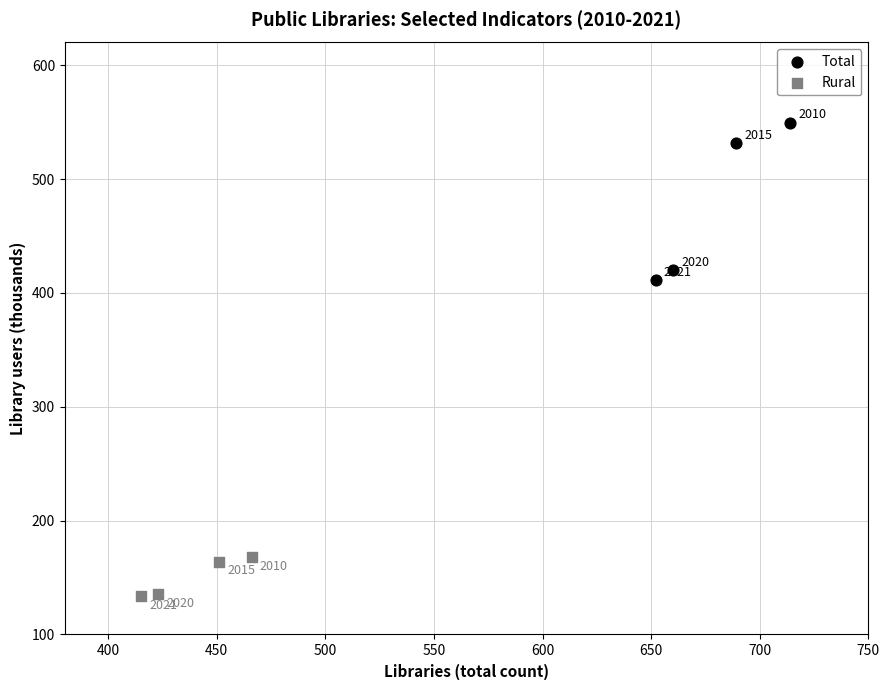

Which series contains the highest Y value?

Total